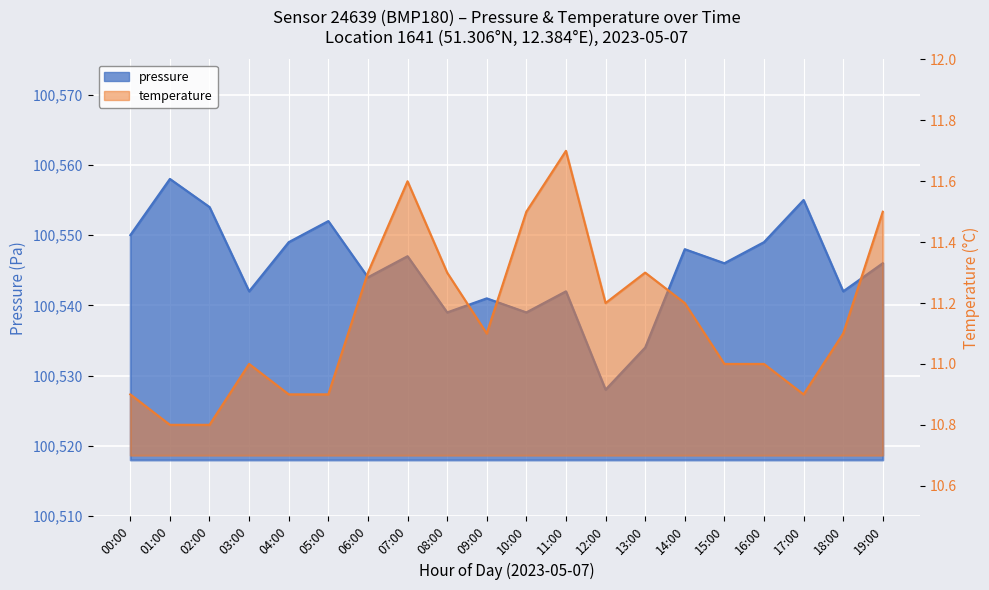

How many data points in temperature are less than 11?

6